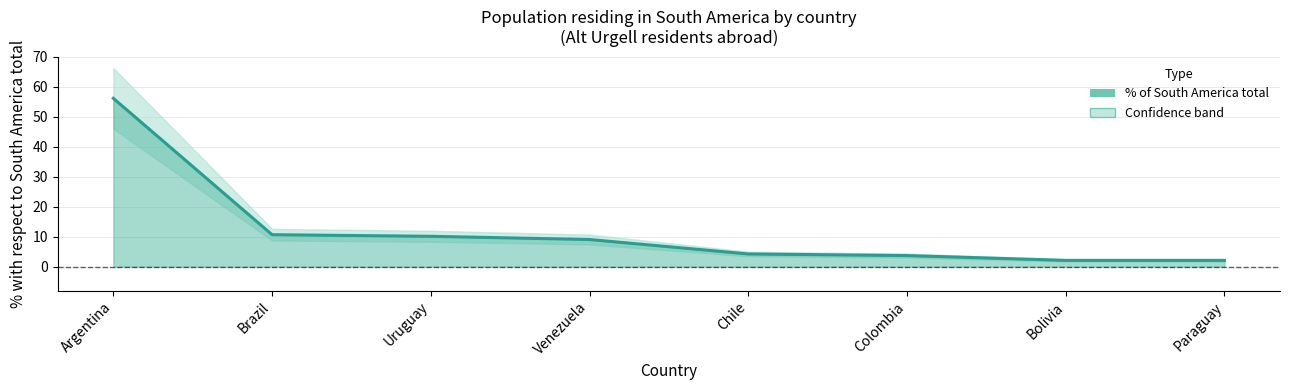

Rank the categories by value from lowest to highest.

Bolivia, Paraguay, Colombia, Chile, Venezuela, Uruguay, Brazil, Argentina